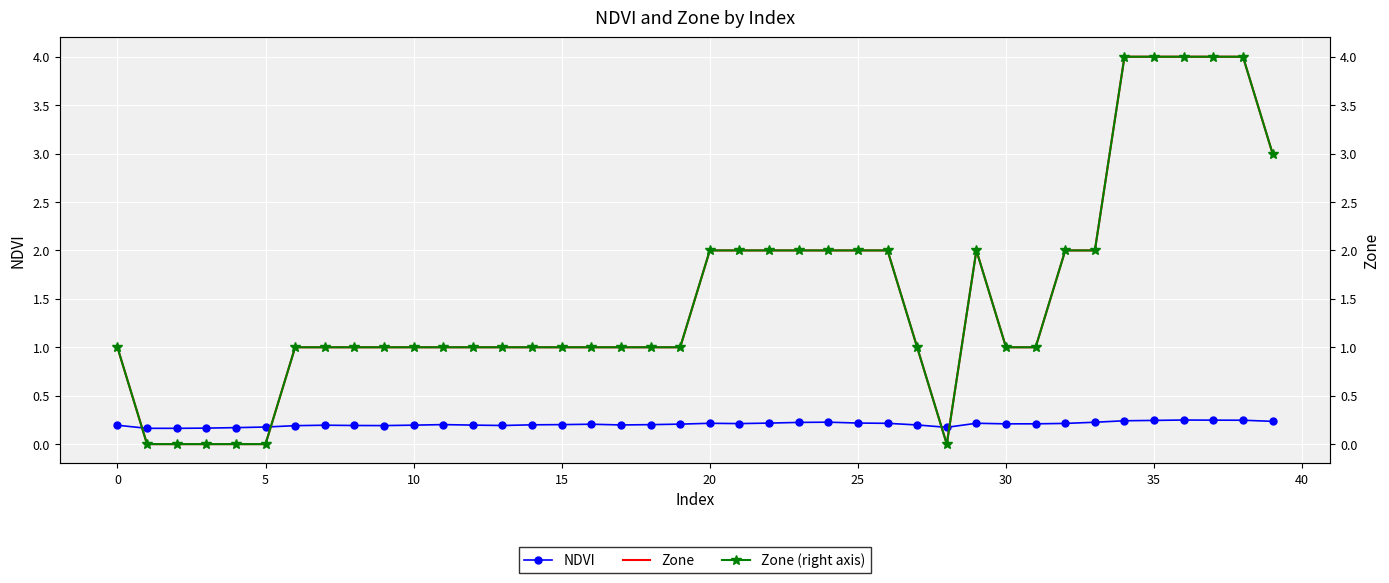

Between 22 and 32, which series saw the biggest shift?

NDVI